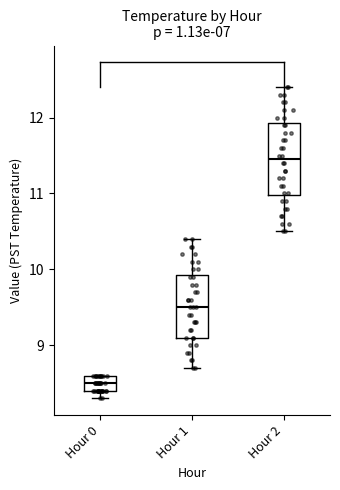

Comparing the boxes themselves (not the whiskers), which one is the tallest?

Hour 2